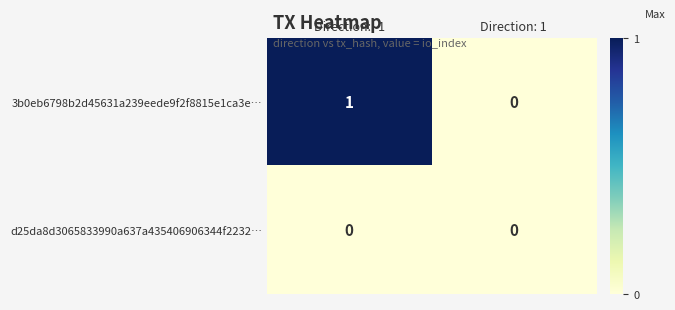

Reading right to left, what are all the values shown in this chart?

3b0eb6798b2d45631a239eede9f2f8815e1ca3e…: Direction: 1=0	Direction: -1=1
d25da8d3065833990a637a435406906344f2232…: Direction: 1=0	Direction: -1=0